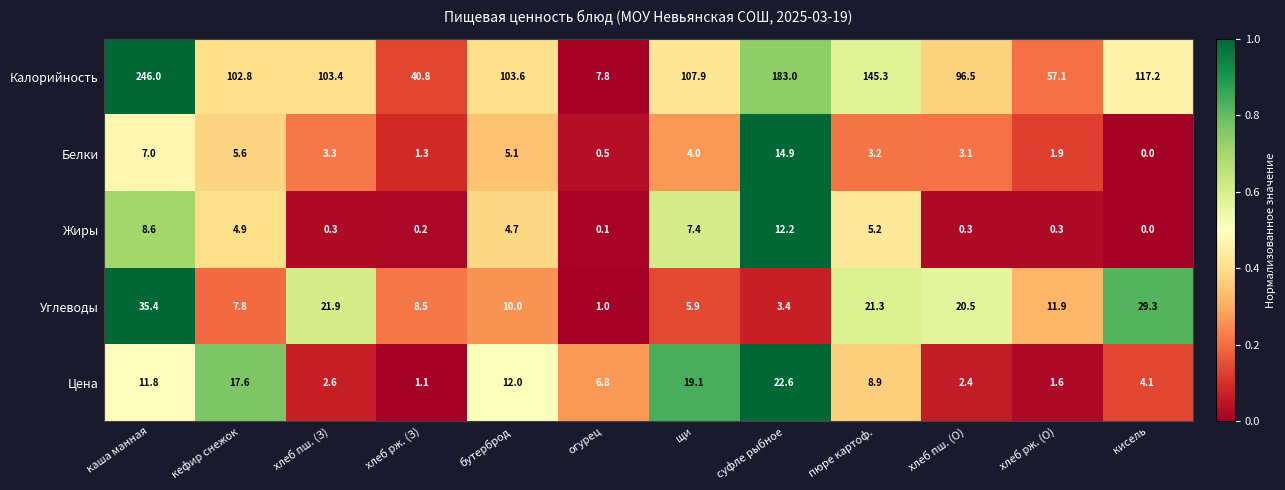

At бутерброд, list the series in order from smallest to largest.

Жиры, Белки, Углеводы, Цена, Калорийность